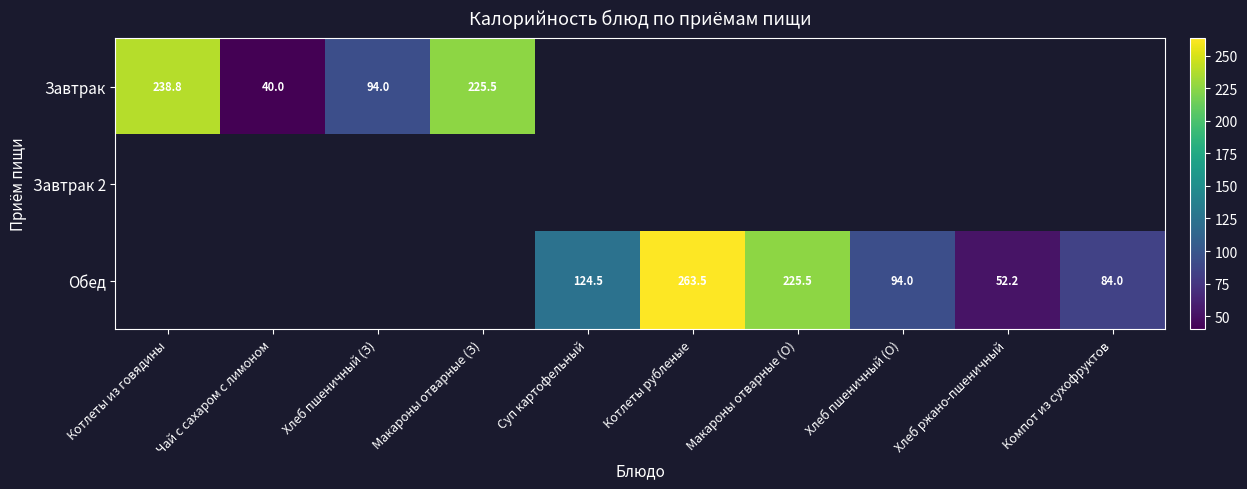

Is the value of Завтрак at Суп картофельный greater than the value of Обед at Компот из сухофруктов?

No